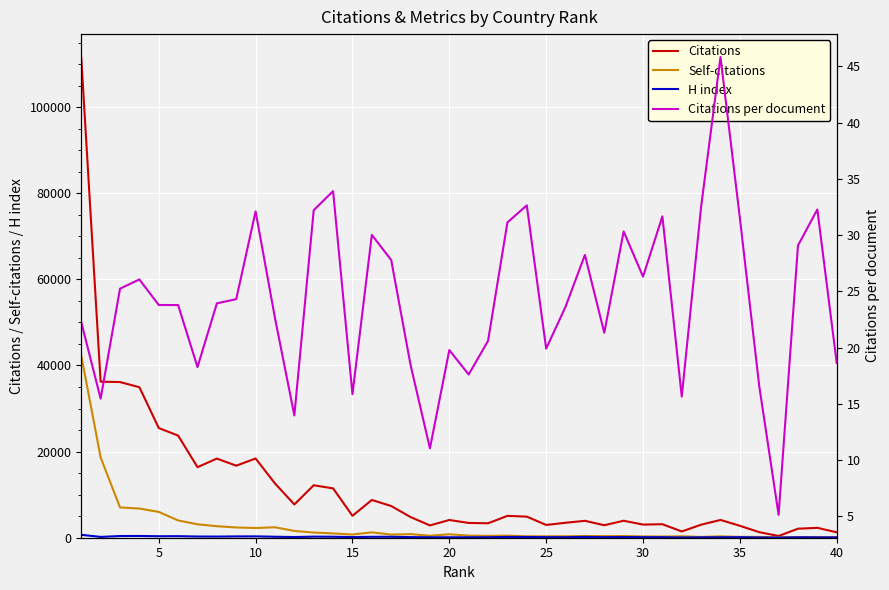

True or false: Citations per document and Self-citations intersect in this chart.

False